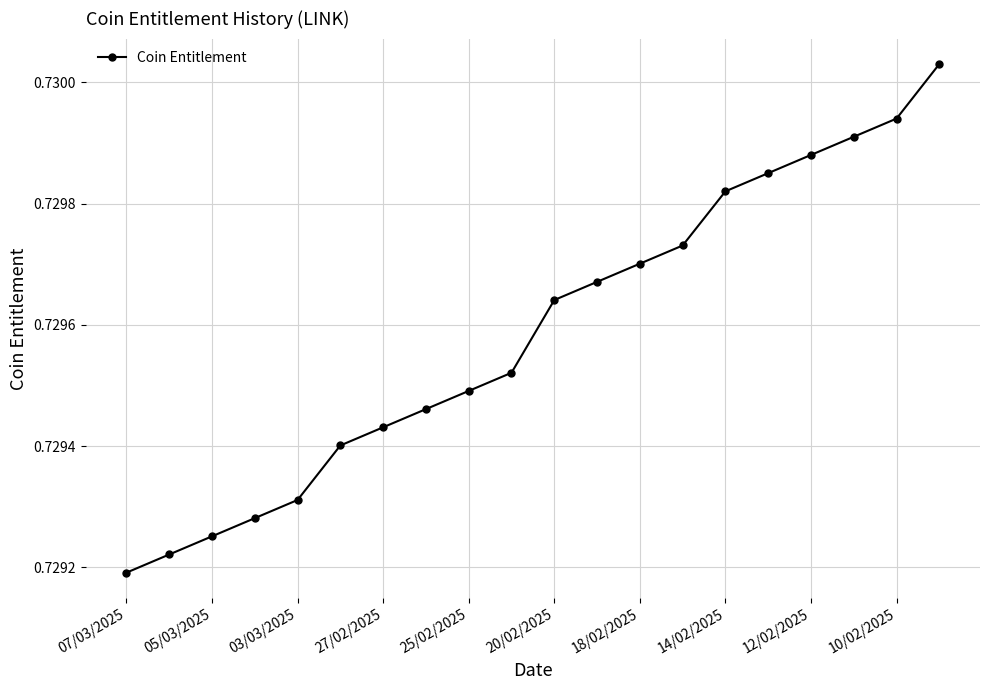

Count the values in the range 0 to 1.

20